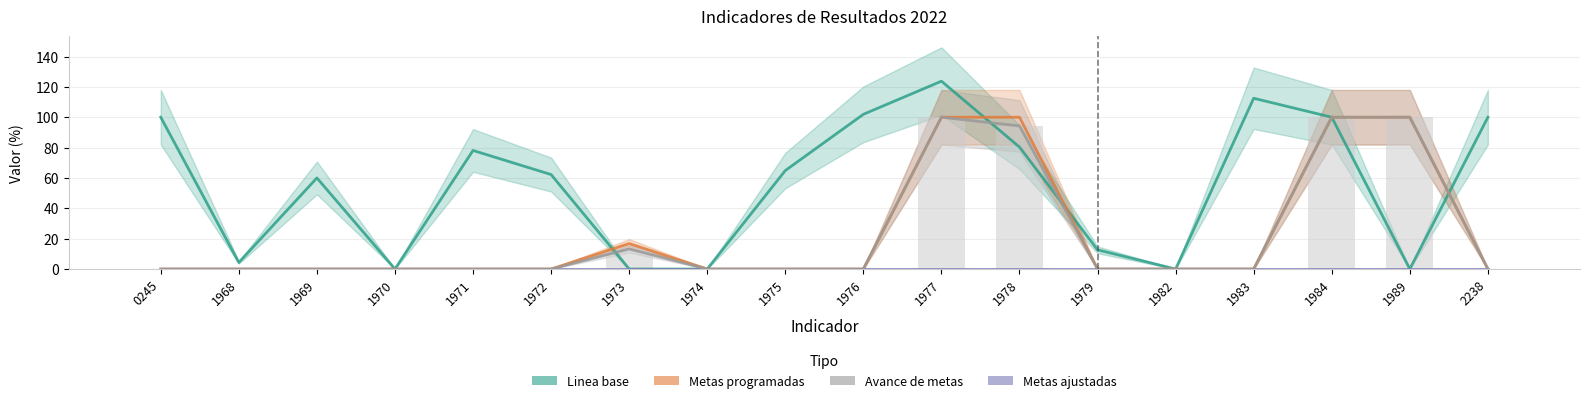

Reading left to right, what are all the values shown in this chart?

Linea base: 0245=100.0	1968=4.3	1969=60.0	1970=0.0	1971=78.1	1972=62.2	1973=0.0	1974=0.0	1975=64.9	1976=101.9	1977=123.8	1978=80.3	1979=12.6	1982=0.0	1983=112.5	1984=100.0	1989=0.0	2238=100.0
Metas programadas: 0245=0.0	1968=0.0	1969=0.0	1970=0.0	1971=0.0	1972=0.0	1973=16.8	1974=0.0	1975=0.0	1976=0.0	1977=100.0	1978=100.0	1979=0.0	1982=0.0	1983=0.0	1984=100.0	1989=100.0	2238=0.0
Metas ajustadas: 0245=0.0	1968=0.0	1969=0.0	1970=0.0	1971=0.0	1972=0.0	1973=0.0	1974=0.0	1975=0.0	1976=0.0	1977=0.0	1978=0.0	1979=0.0	1982=0.0	1983=0.0	1984=0.0	1989=0.0	2238=0.0
Avance de metas: 0245=0.0	1968=0.0	1969=0.0	1970=0.0	1971=0.0	1972=0.0	1973=13.2	1974=0.0	1975=0.0	1976=0.0	1977=100.0	1978=94.3	1979=0.0	1982=0.0	1983=0.0	1984=100.0	1989=100.0	2238=0.0